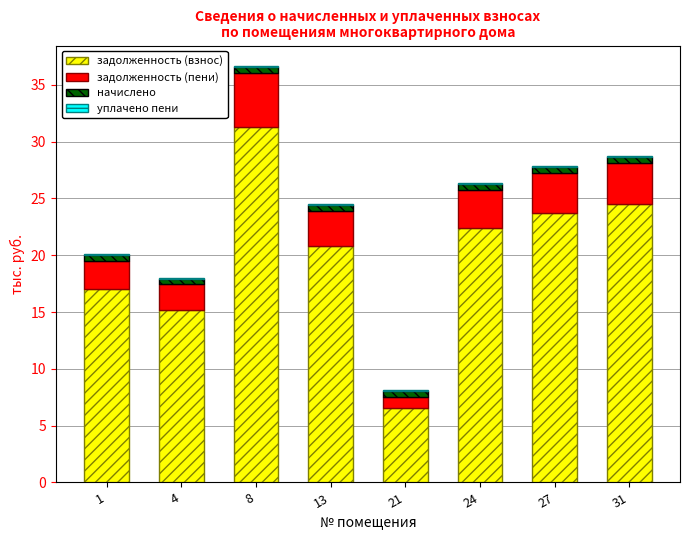

At which label is задолженность (взнос) closest to 18?

1